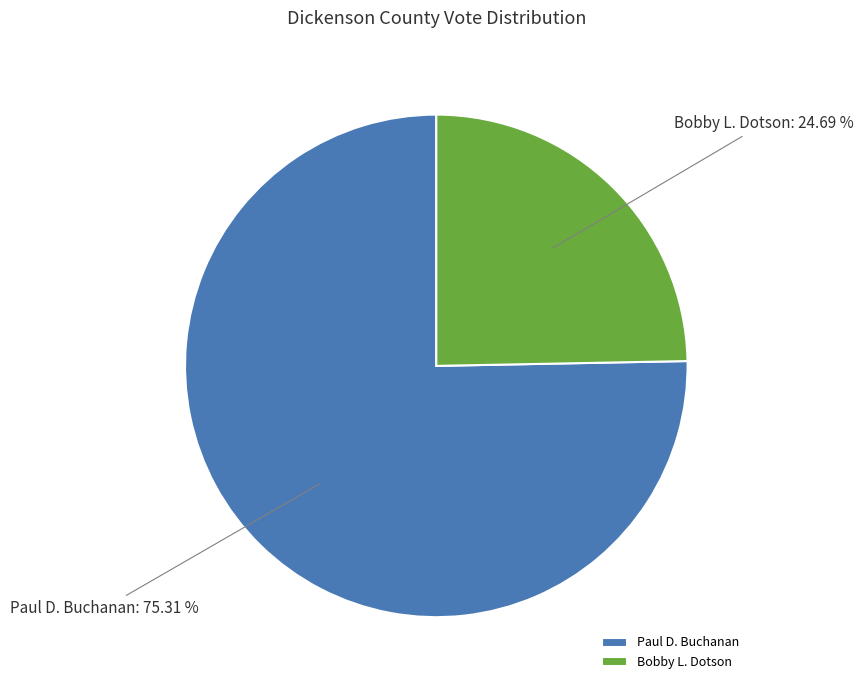

Approximately how many times larger is the value at Bobby L. Dotson compared to Paul D. Buchanan?

0.3